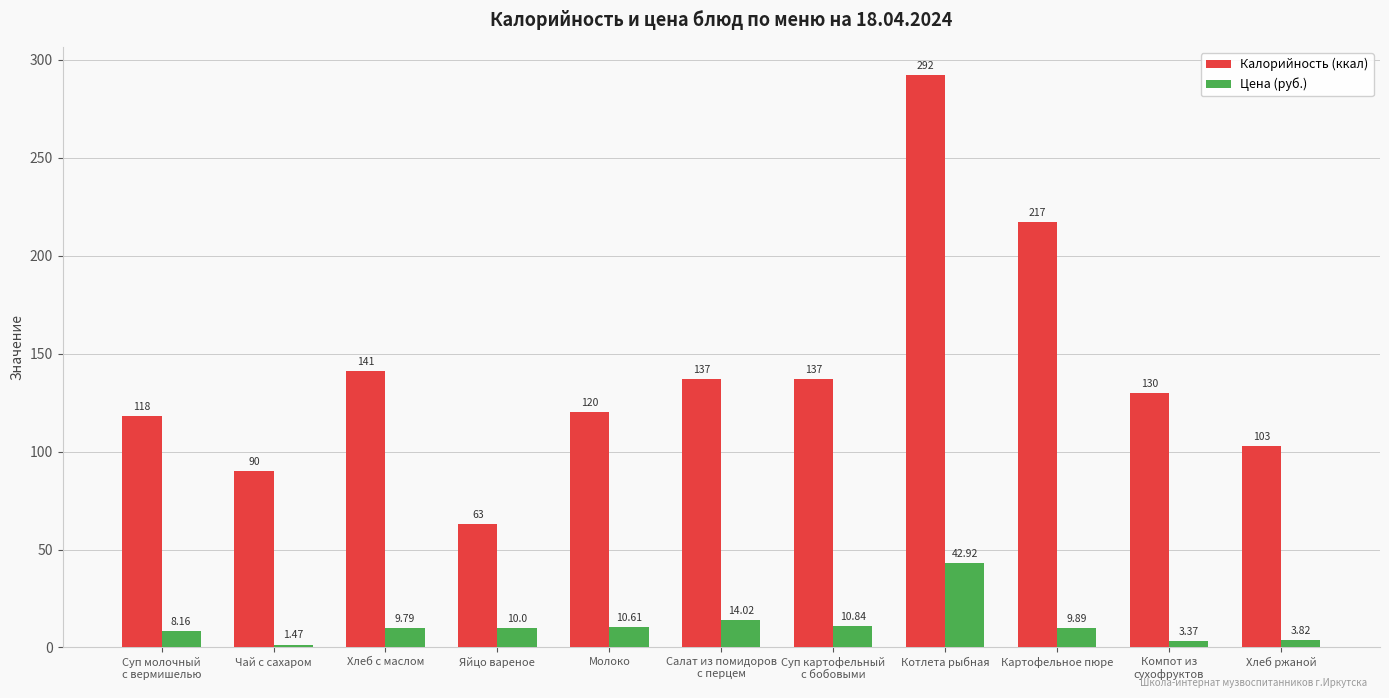

List the series in order of their peak value, highest first.

Калорийность (ккал), Цена (руб.)